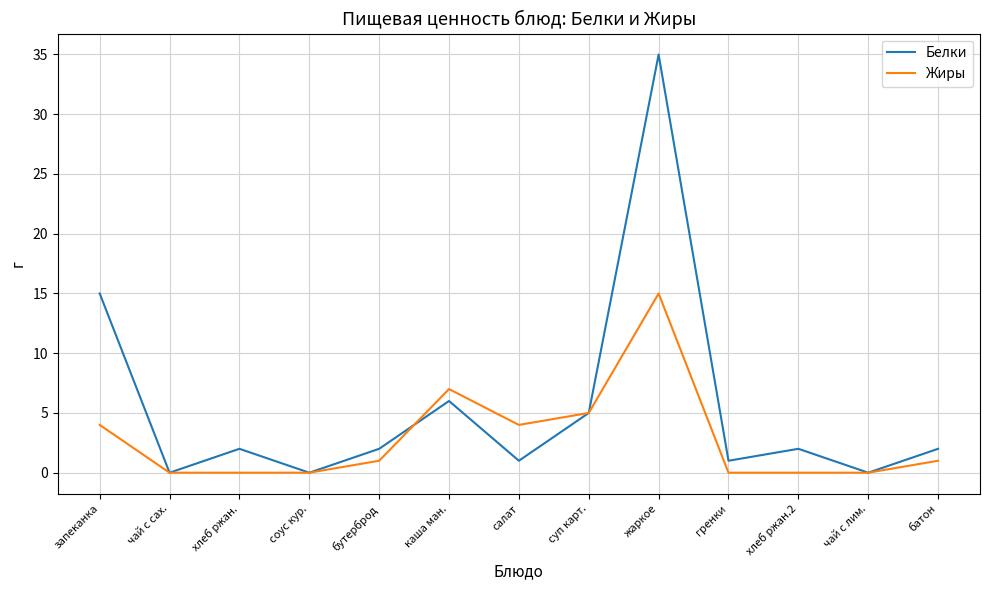

List the series in order of their peak value, highest first.

Белки, Жиры